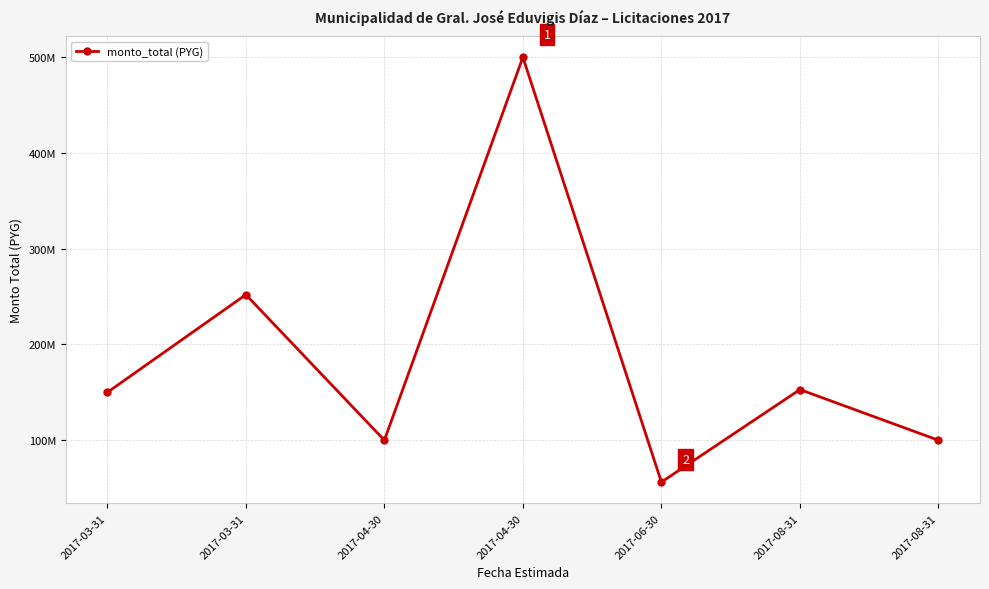

Where does the data first go above 150000000?

2017-03-31